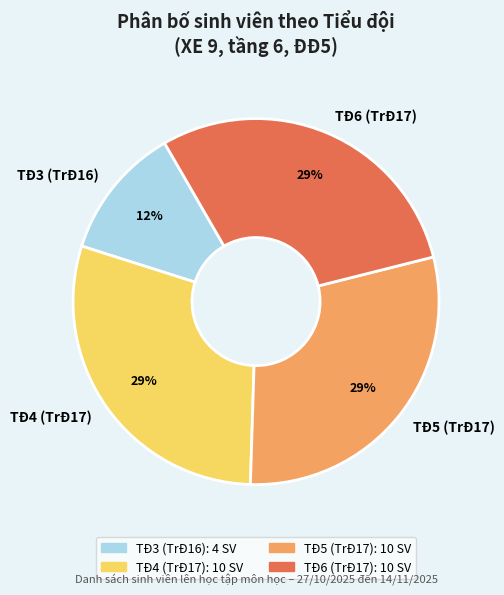

Which slice is the smallest?

TĐ3 (TrĐ16)